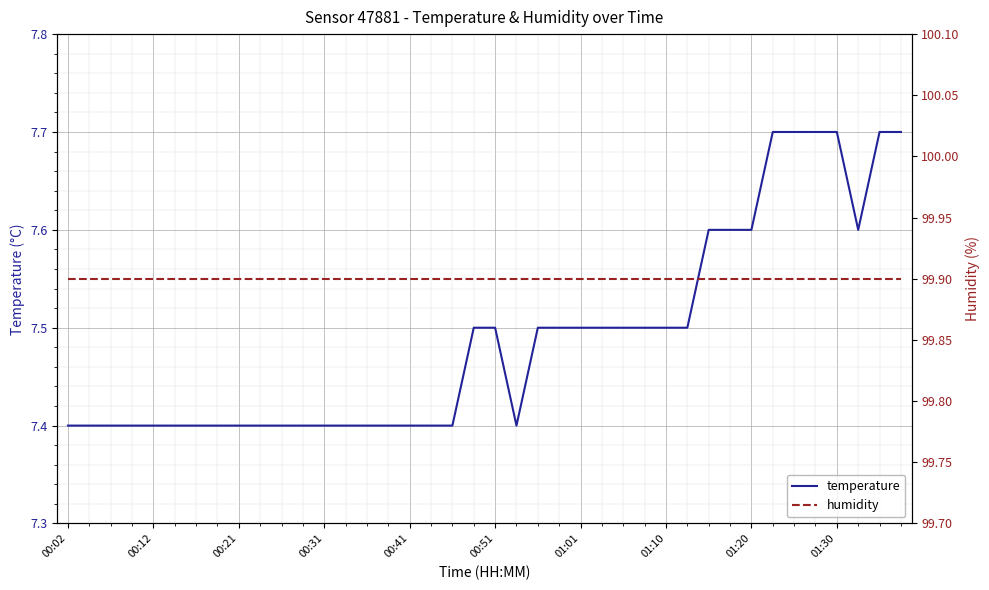

What is the approximate value of temperature at 34?

7.7